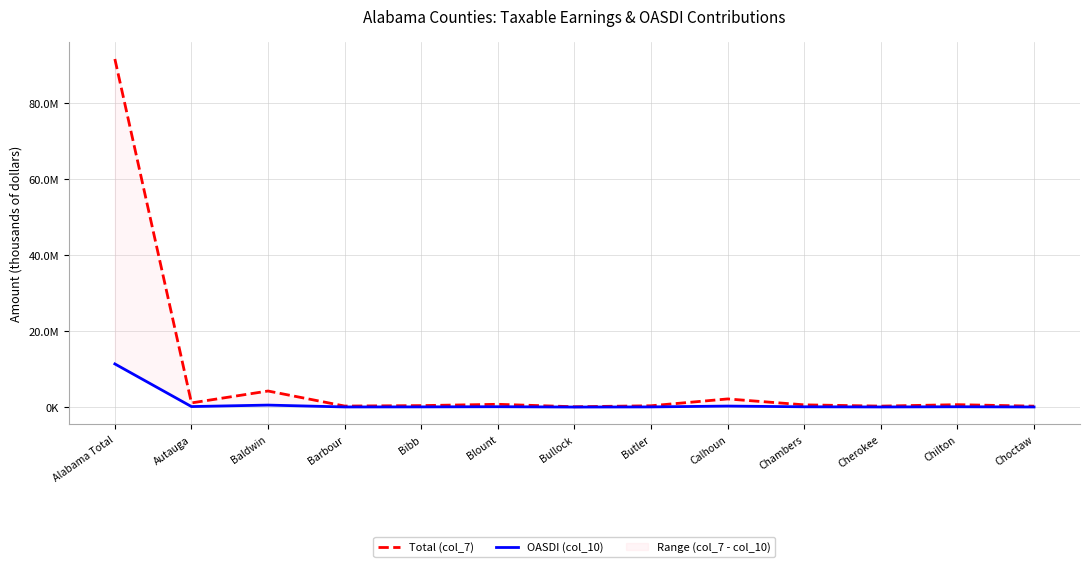

What is the maximum value for OASDI (col_10)?

11372501